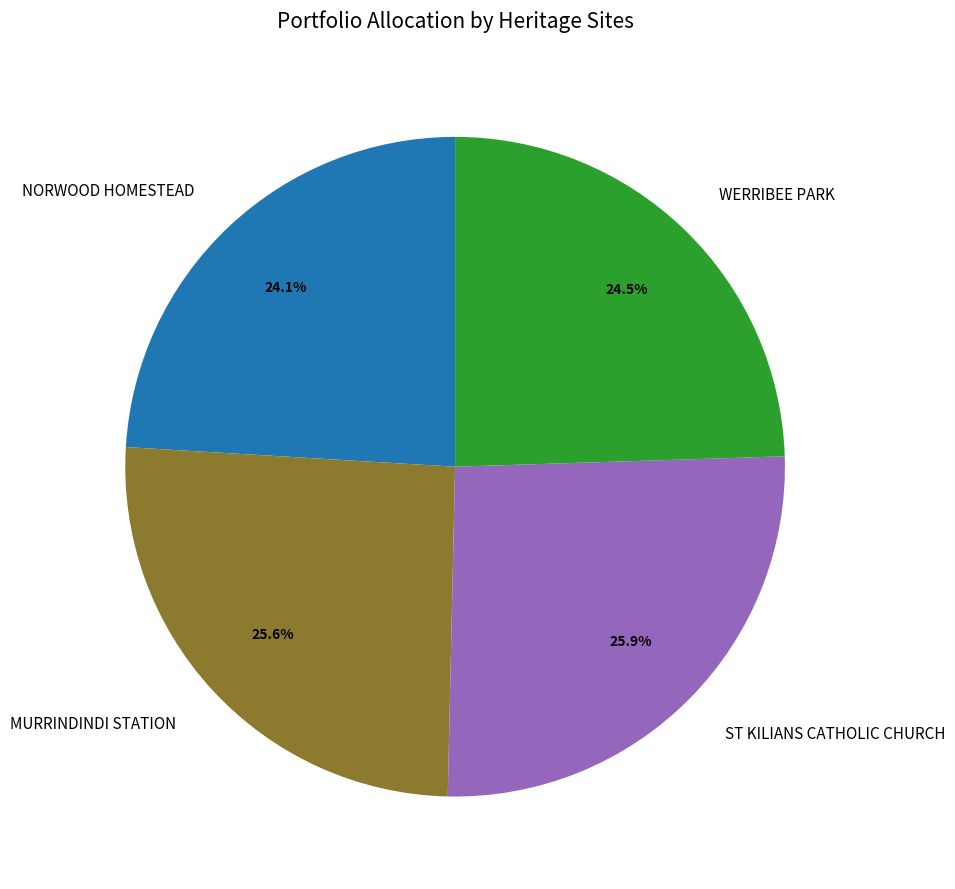

Is it true that ST KILIANS CATHOLIC CHURCH is 40% of the pie?

False